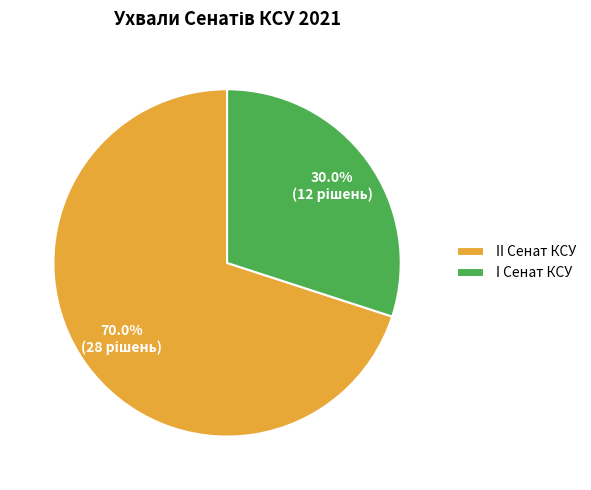

To the nearest percent, what is the average slice percentage?

50%